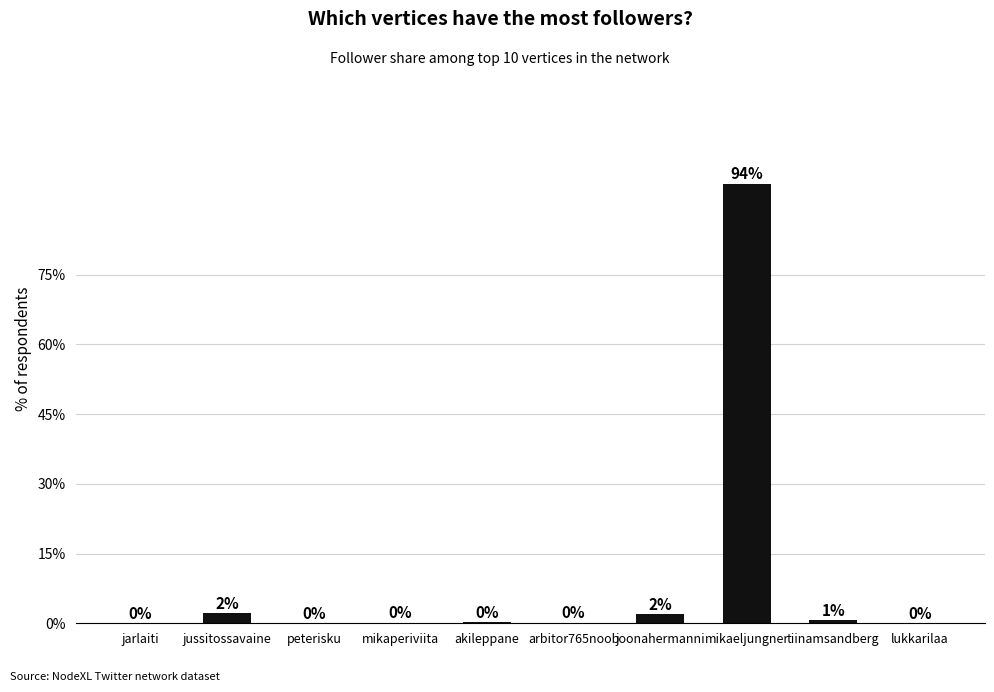

The chart shows a value of 126.1 at mikaeljungner. True or false?

False